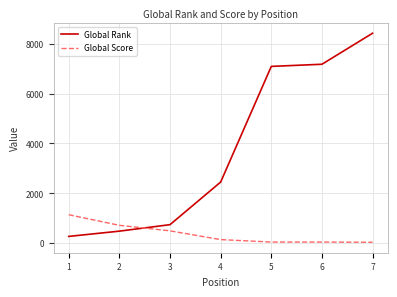

At which category is the sum across all series the highest?

7